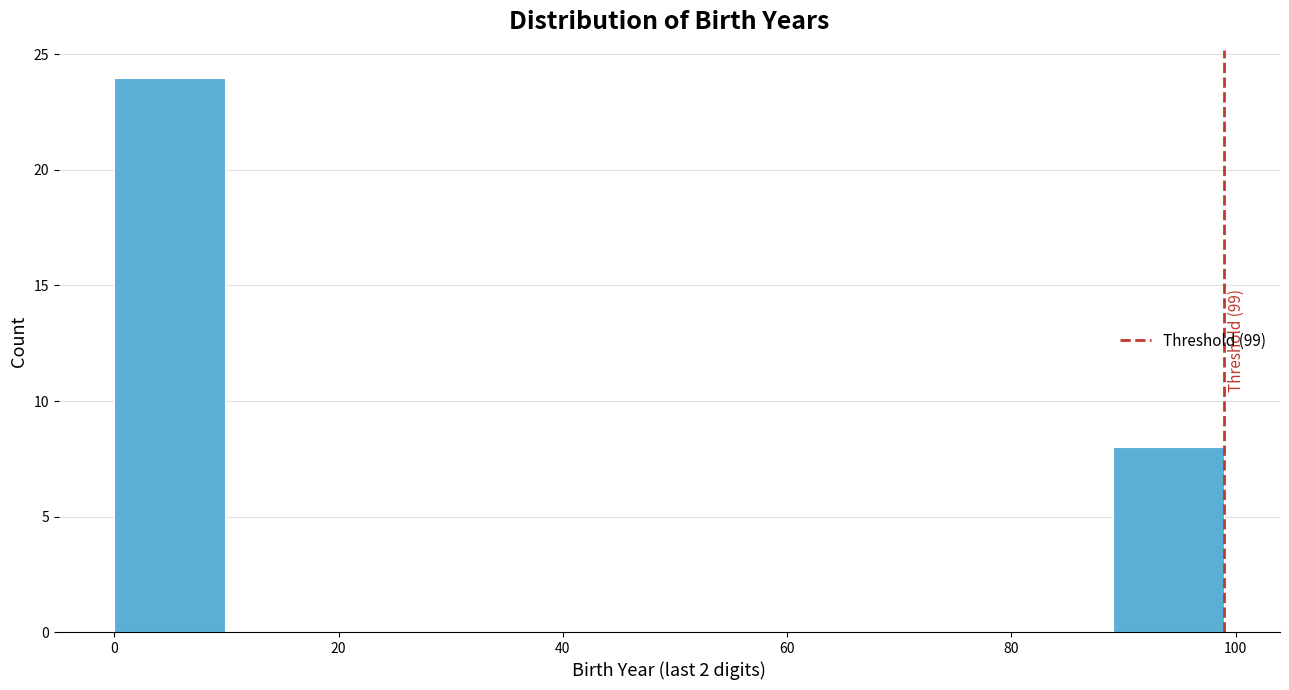

Which range on the x-axis has the tallest bar?

0 to 10